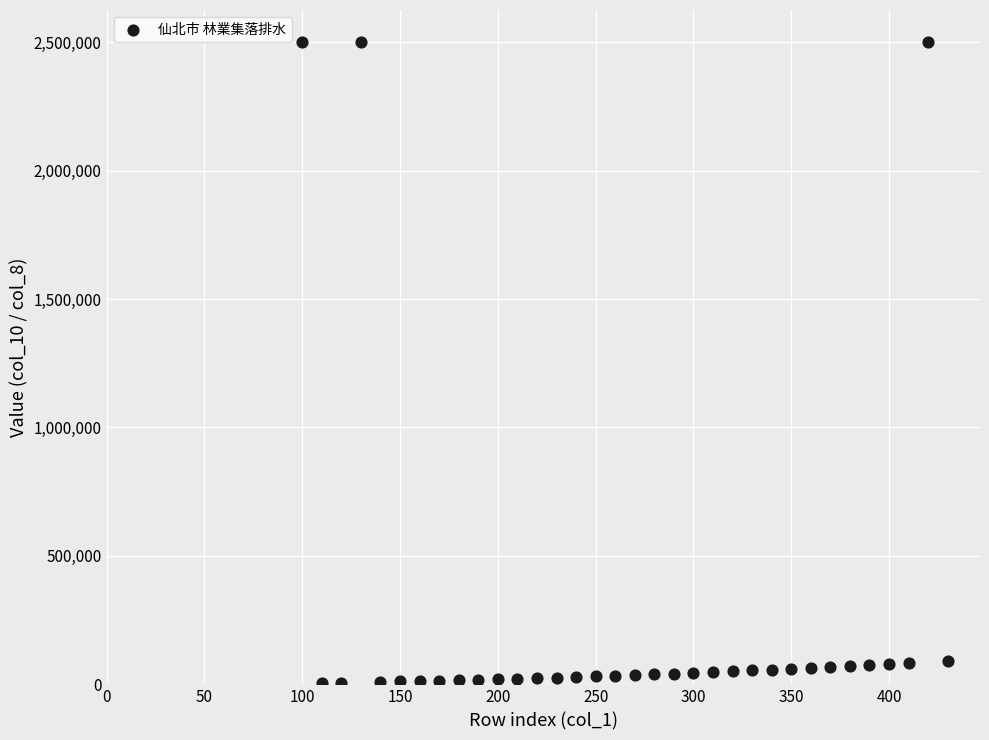

What is the range of X values (max minus min)?

330